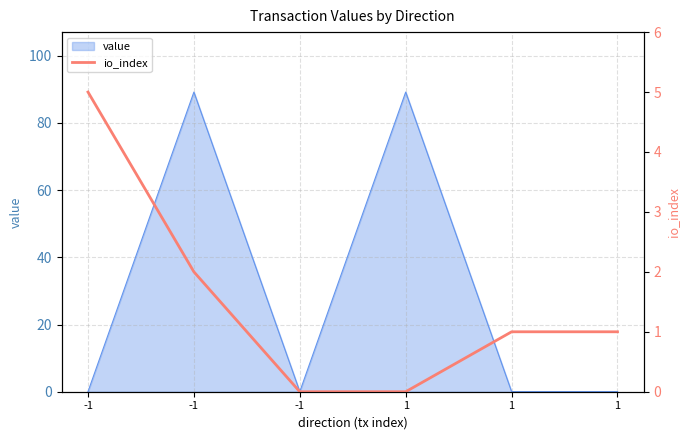

Reading left to right, extract all data points from this chart.

-1=5	-1=2	-1=0	1=0	1=1	1=1